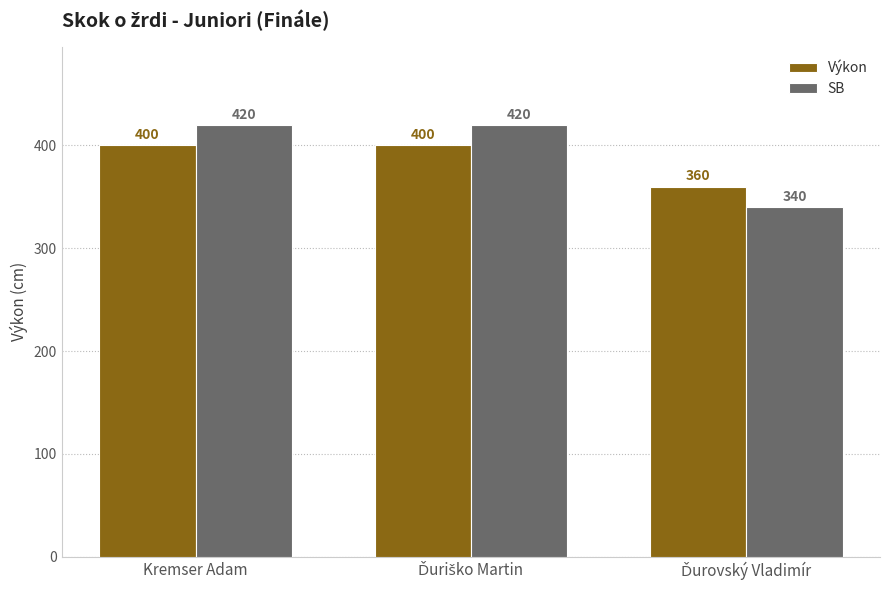

How many SB values are between 340 and 420?

3